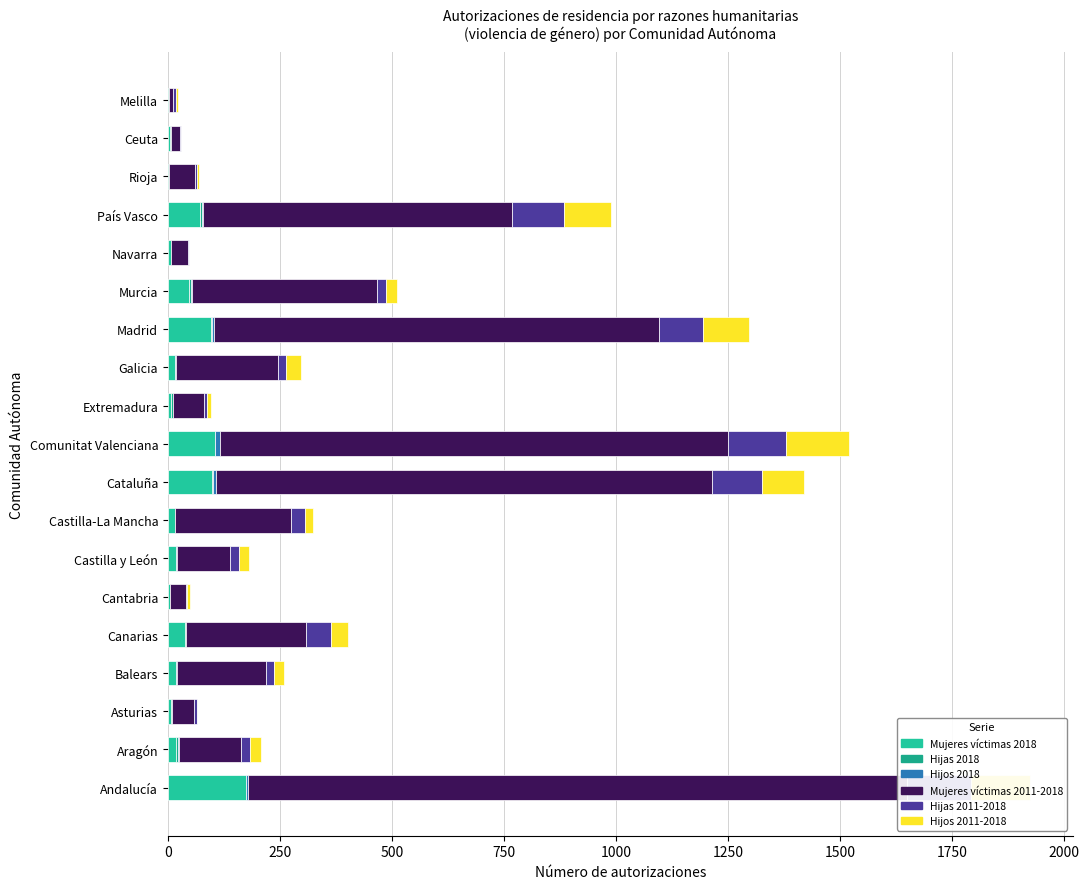

Read the Hijos 2018 value at Balears.

1